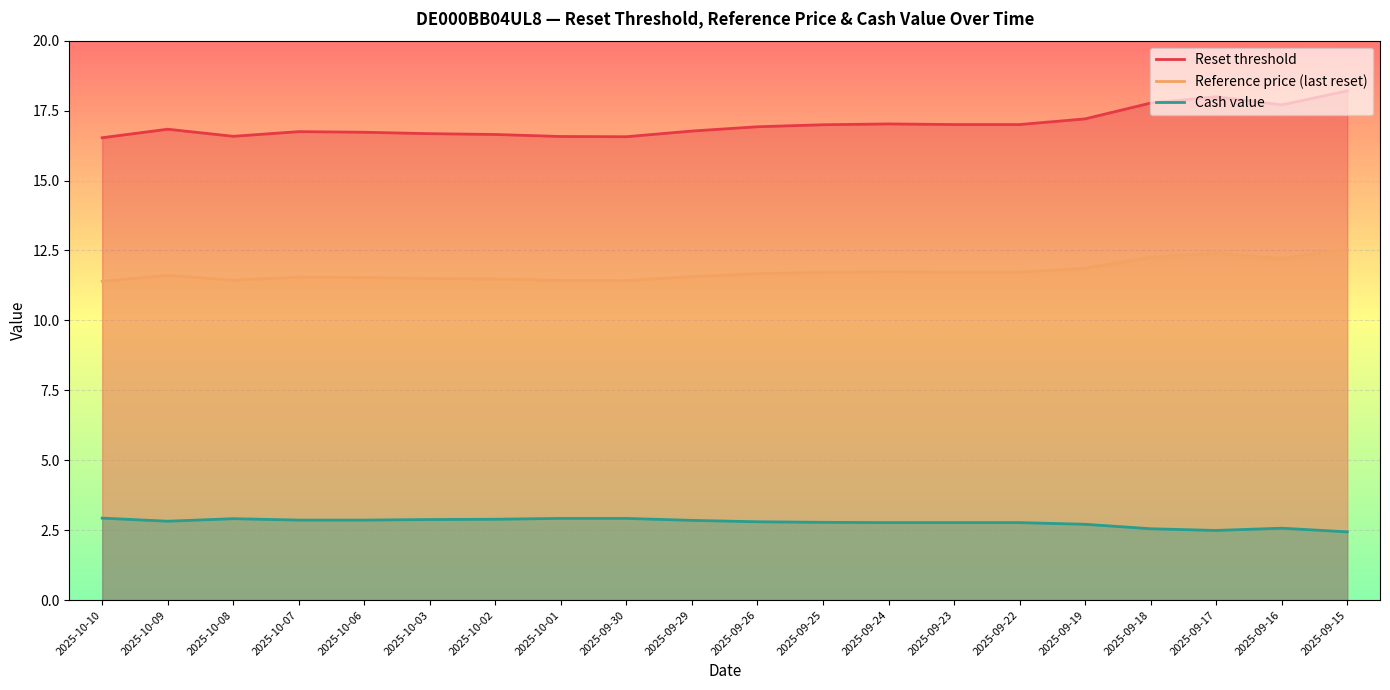

What is the sum of all Reset threshold values?

340.5